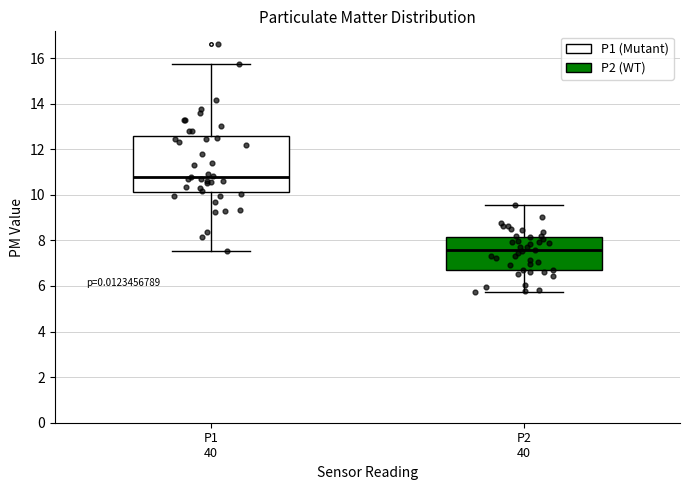

Reading left to right, read every box against the y-axis: the position of its median line, the range the box covers, and the ends of its whiskers. The values are not printed on the chart, so give them approximately, as read against the axis.

P1 40: median 10.8, box 10.2 to 12.6, whiskers 7.6 to 15.8
P2 40: median 7.6, box 6.8 to 8.2, whiskers 5.8 to 9.6